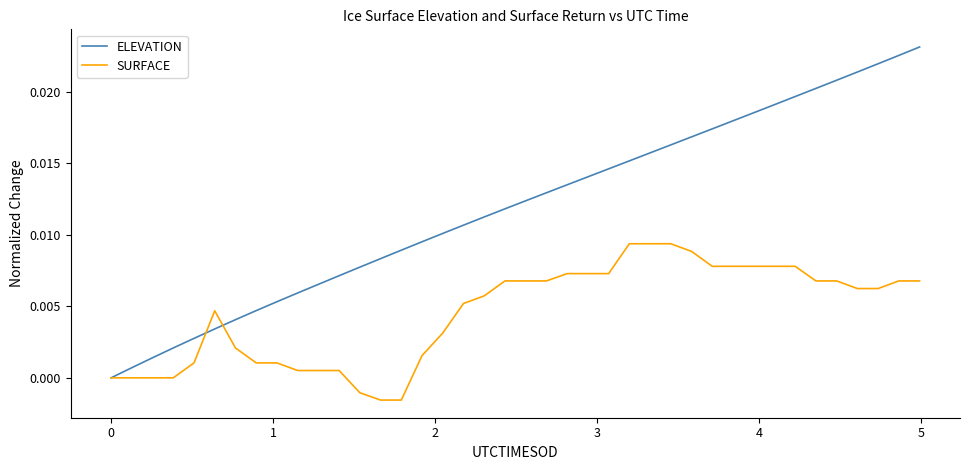

Rank the series by their maximum value, from lowest to highest.

SURFACE, ELEVATION